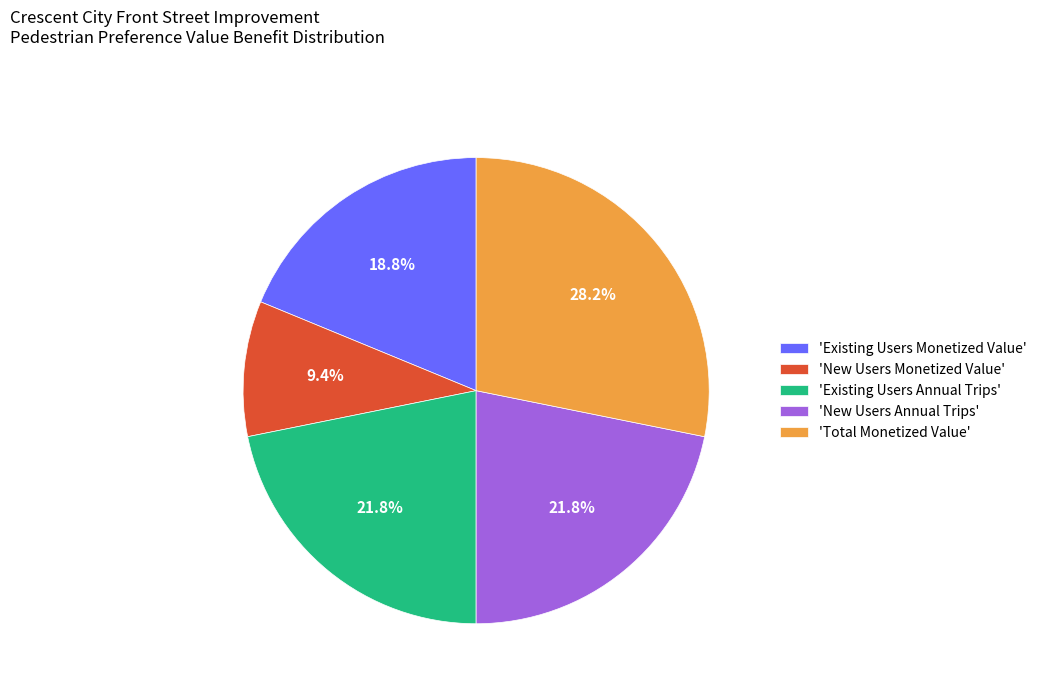

What percentage is NOT represented by 'New Users Monetized Value'?

90.6%